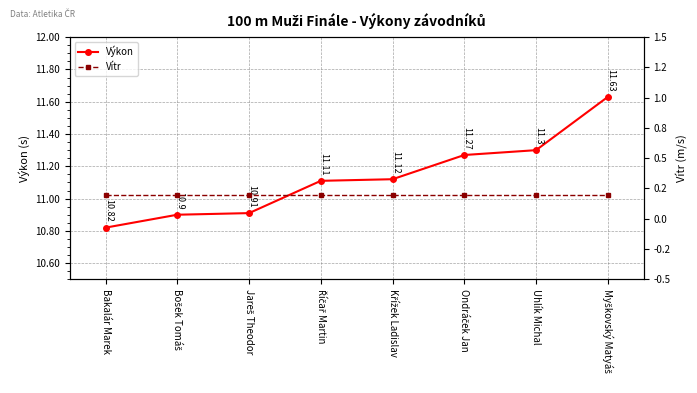

What are all the series names shown in the legend?

Výkon, Vítr